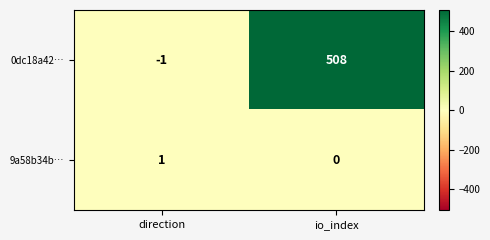

How many values in the 9a58b34b… series are below 1?

1